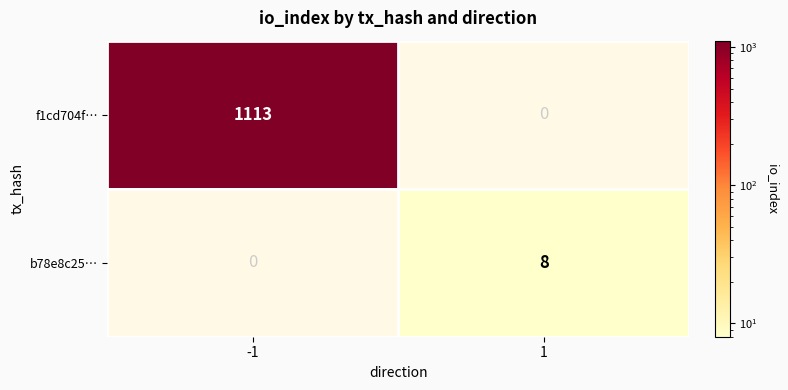

True or false: b78e8c25… has a value of 13 at 1.

False